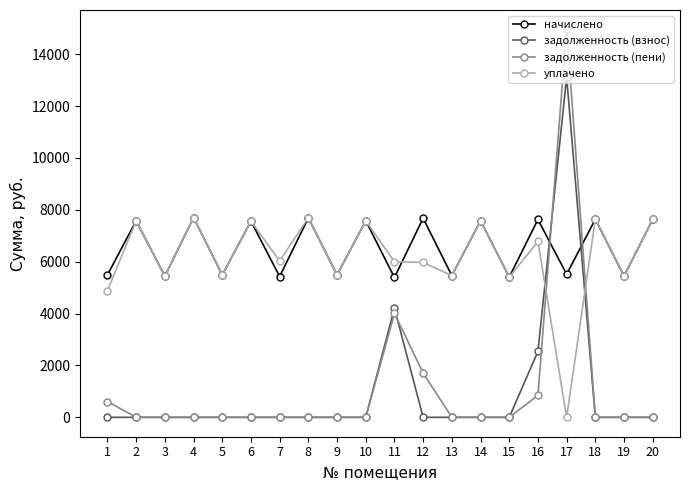

How many categories are shown in the chart?

20